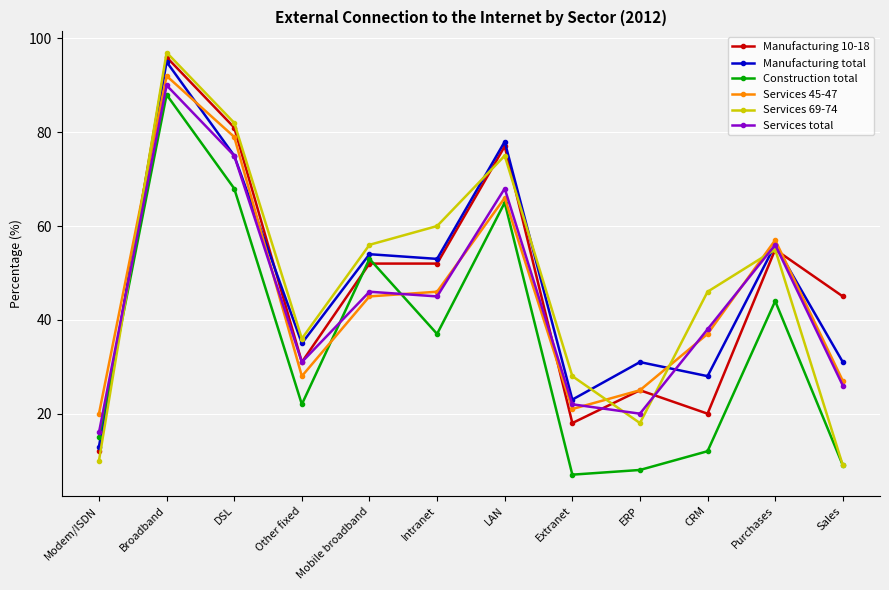

Is it true that Manufacturing total equals 95 at Broadband?

True